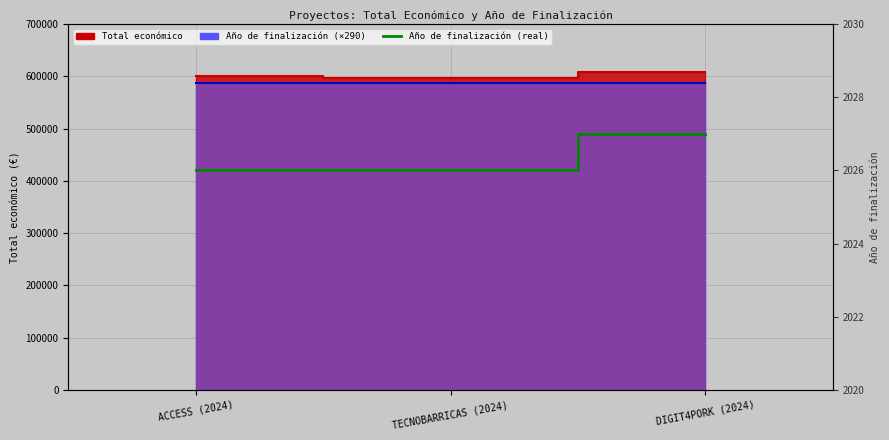

True or false: the data shows 2838 at TECNOBARRICAS (2024).

False